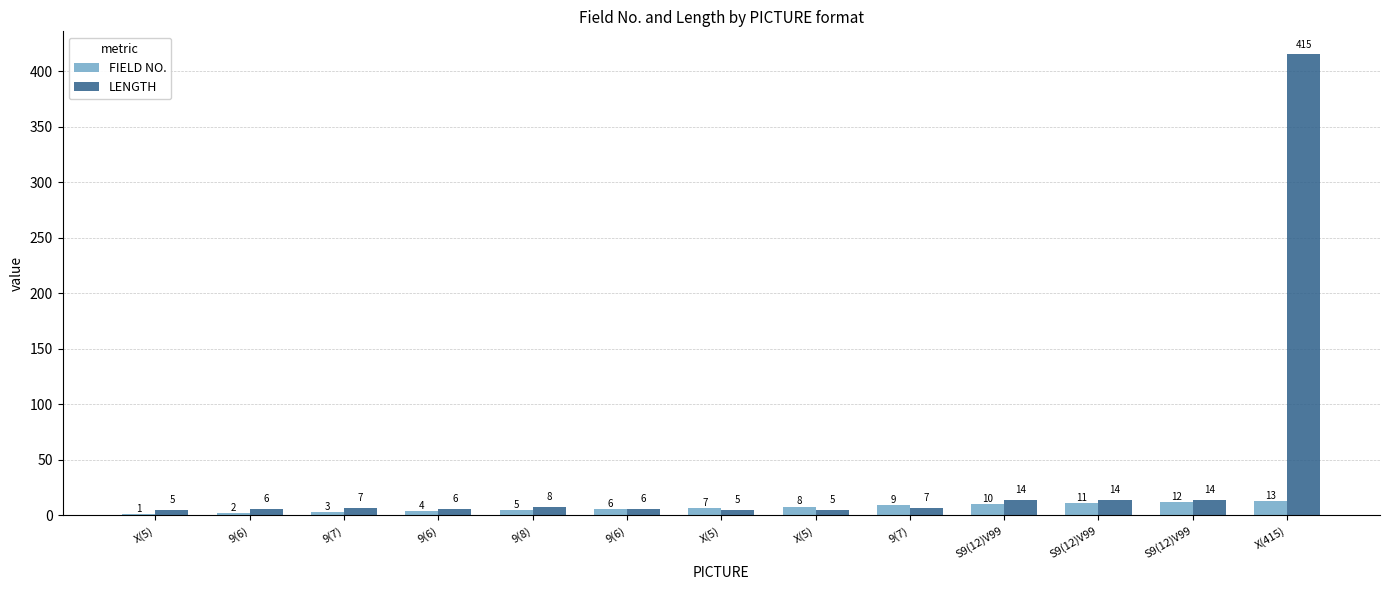

How many groups of bars are there?

13